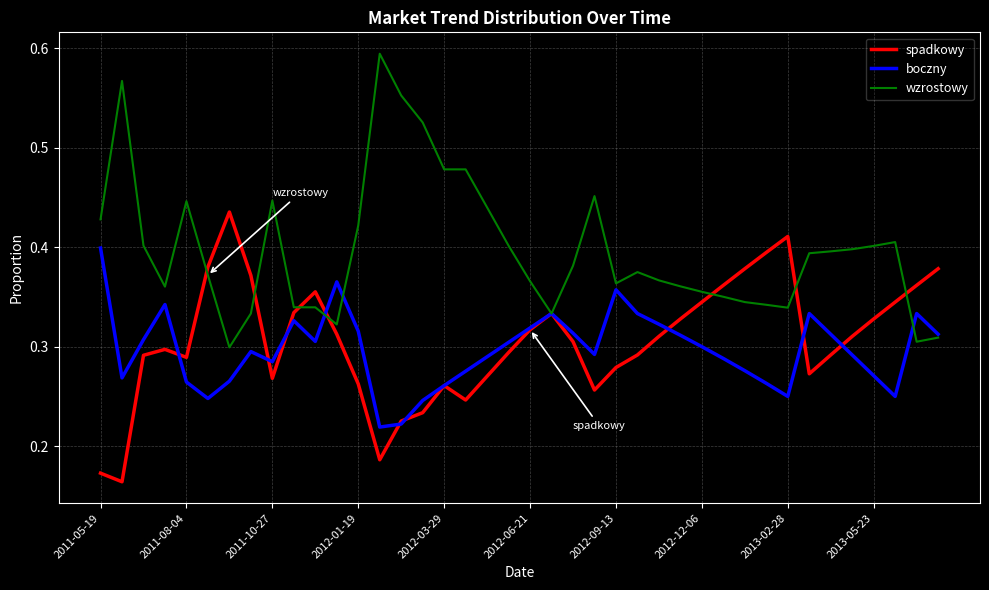

Which series has the largest total across all categories?

wzrostowy